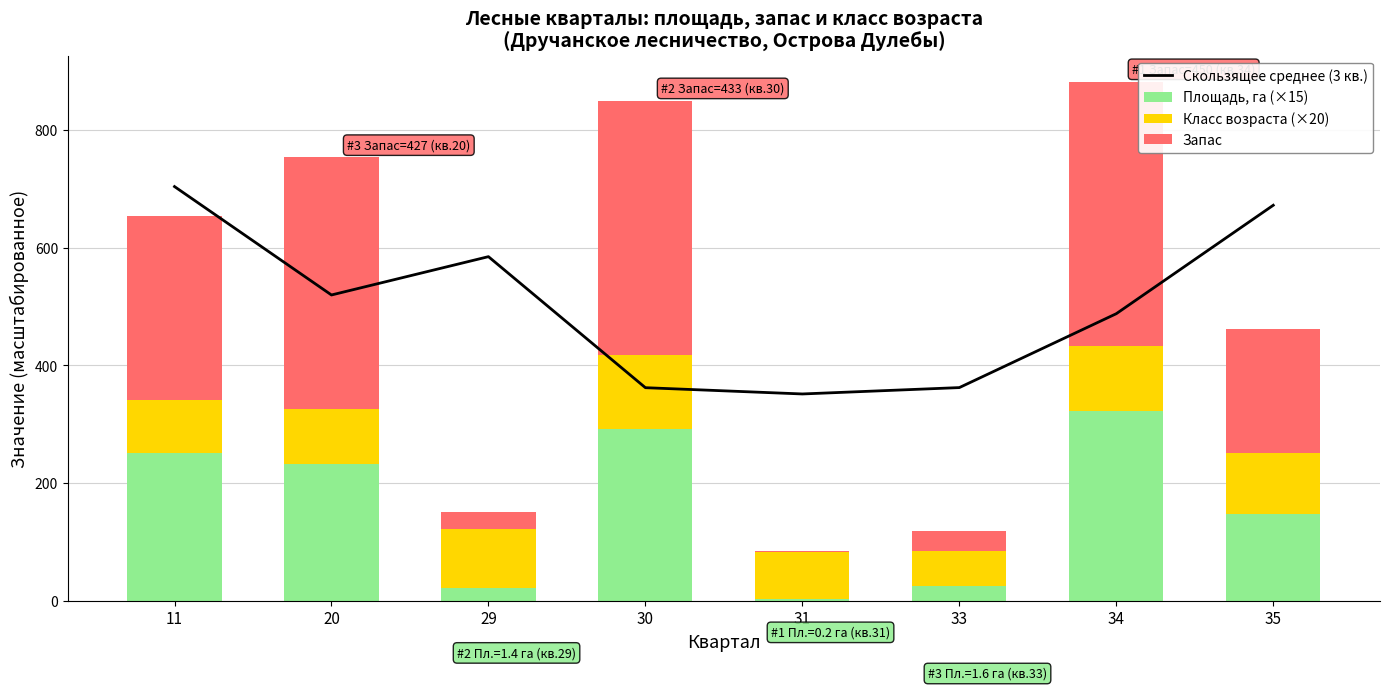

What is the difference between the maximum and minimum values in the Класс возраста (×20) series?

66.0